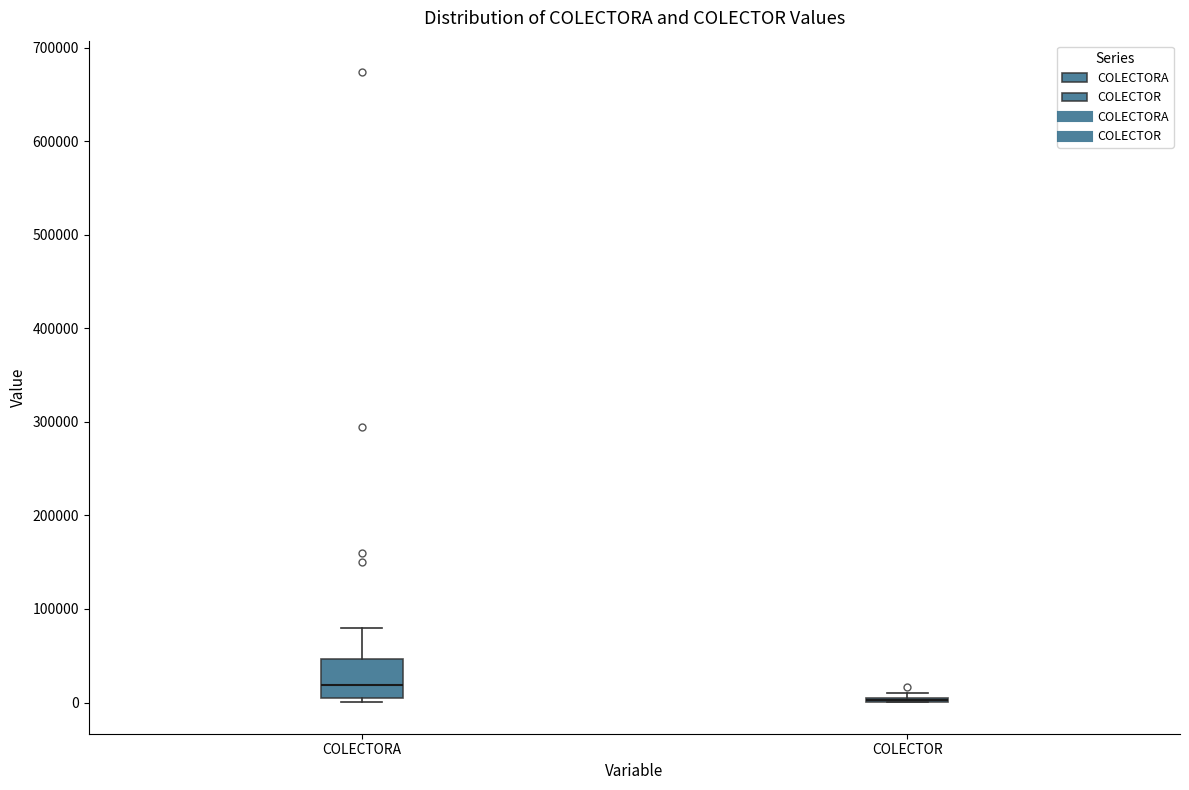

Comparing the boxes themselves (not the whiskers), which one is the tallest?

COLECTORA